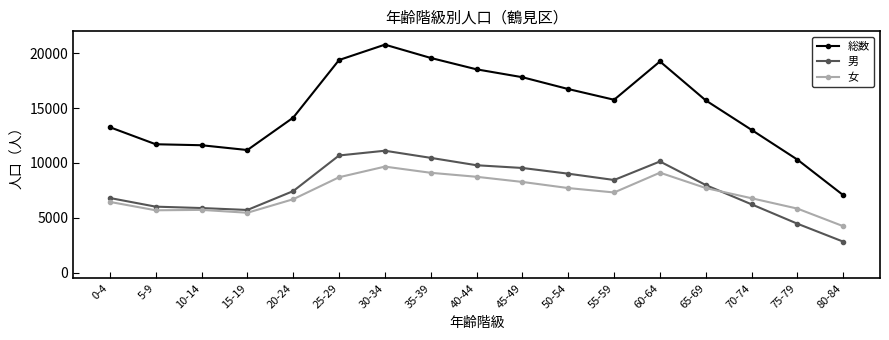

Rank the series by their maximum value, from lowest to highest.

女, 男, 総数